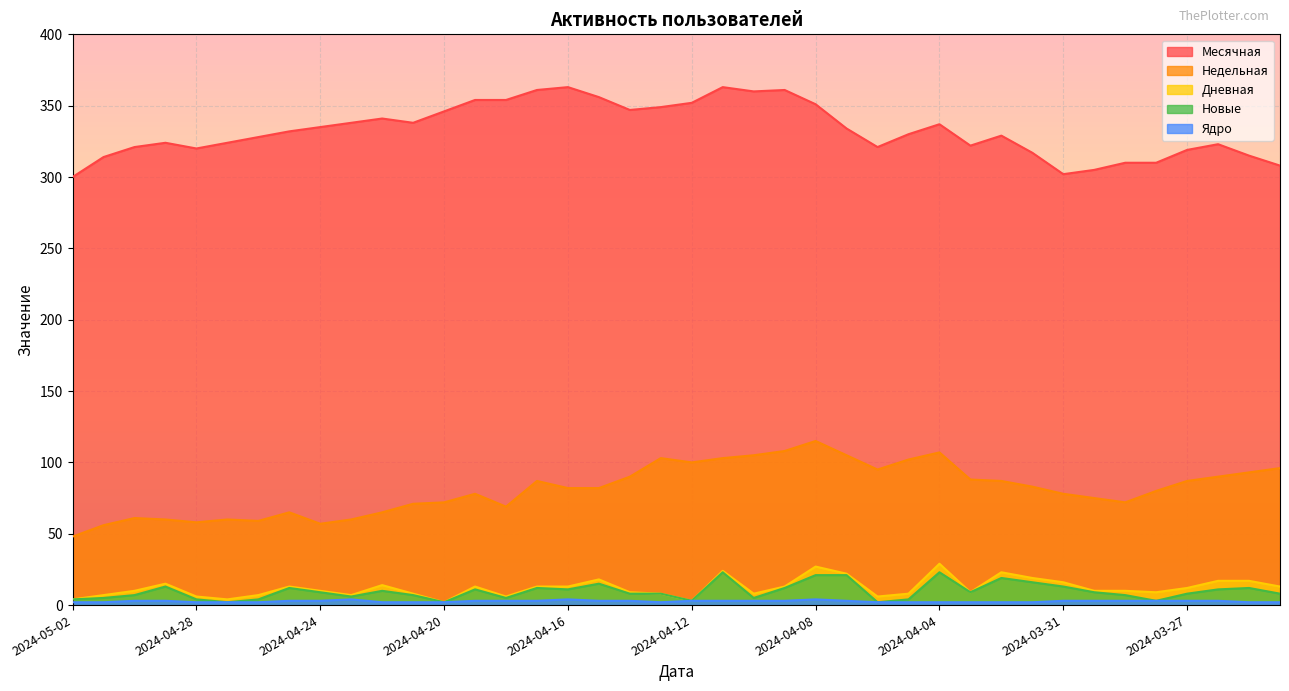

True or false: Месячная and Недельная cross at least once.

False